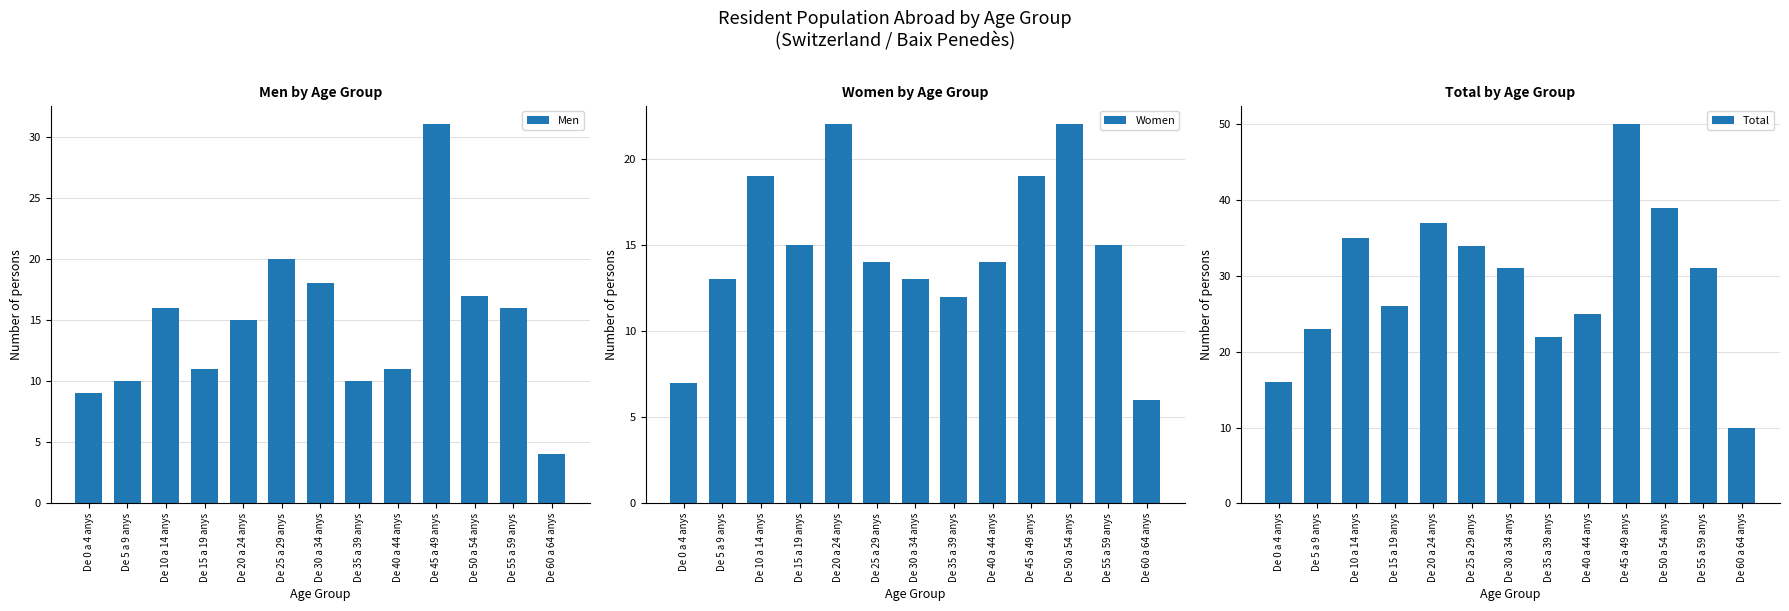

At which category does the chart reach its peak across all series?

De 45 a 49 anys